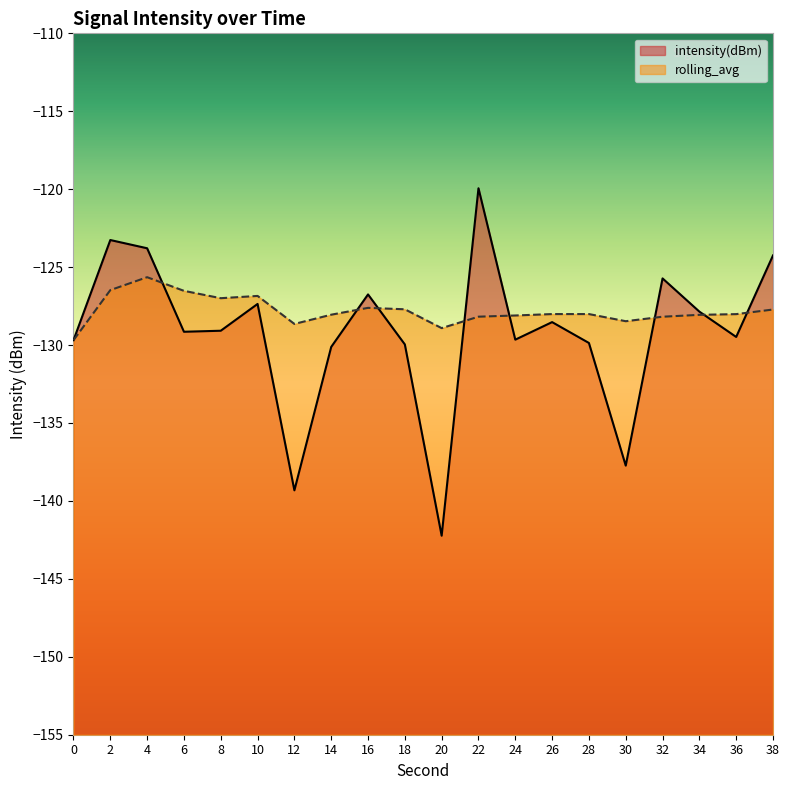

List the series in order of their overall mean, lowest first.

intensity(dBm), rolling_avg